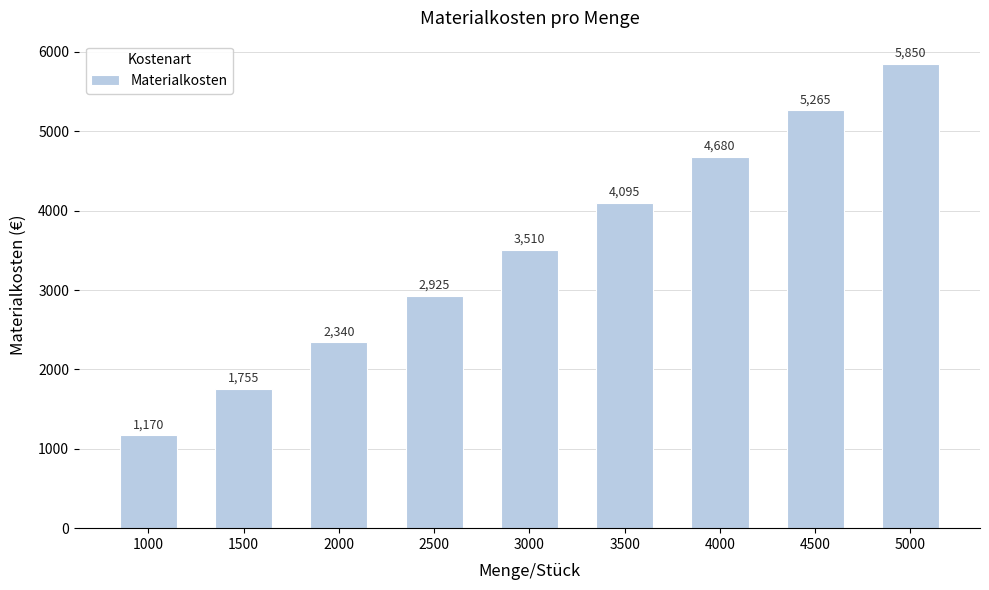

Rank the categories by value from lowest to highest.

1000, 1500, 2000, 2500, 3000, 3500, 4000, 4500, 5000